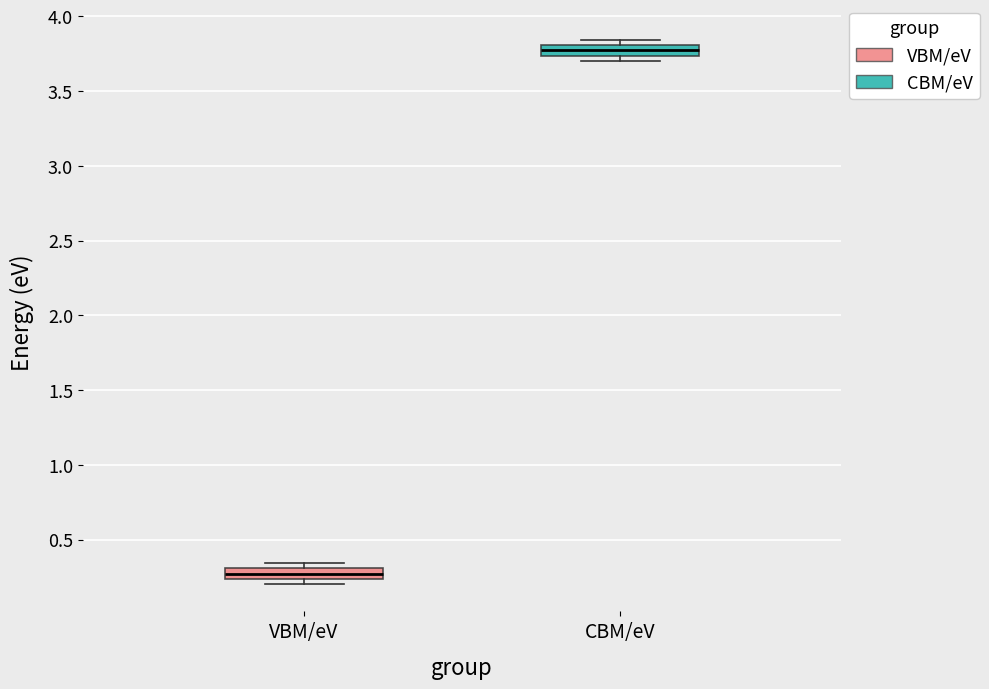

Which box's median line is the lowest?

VBM/eV